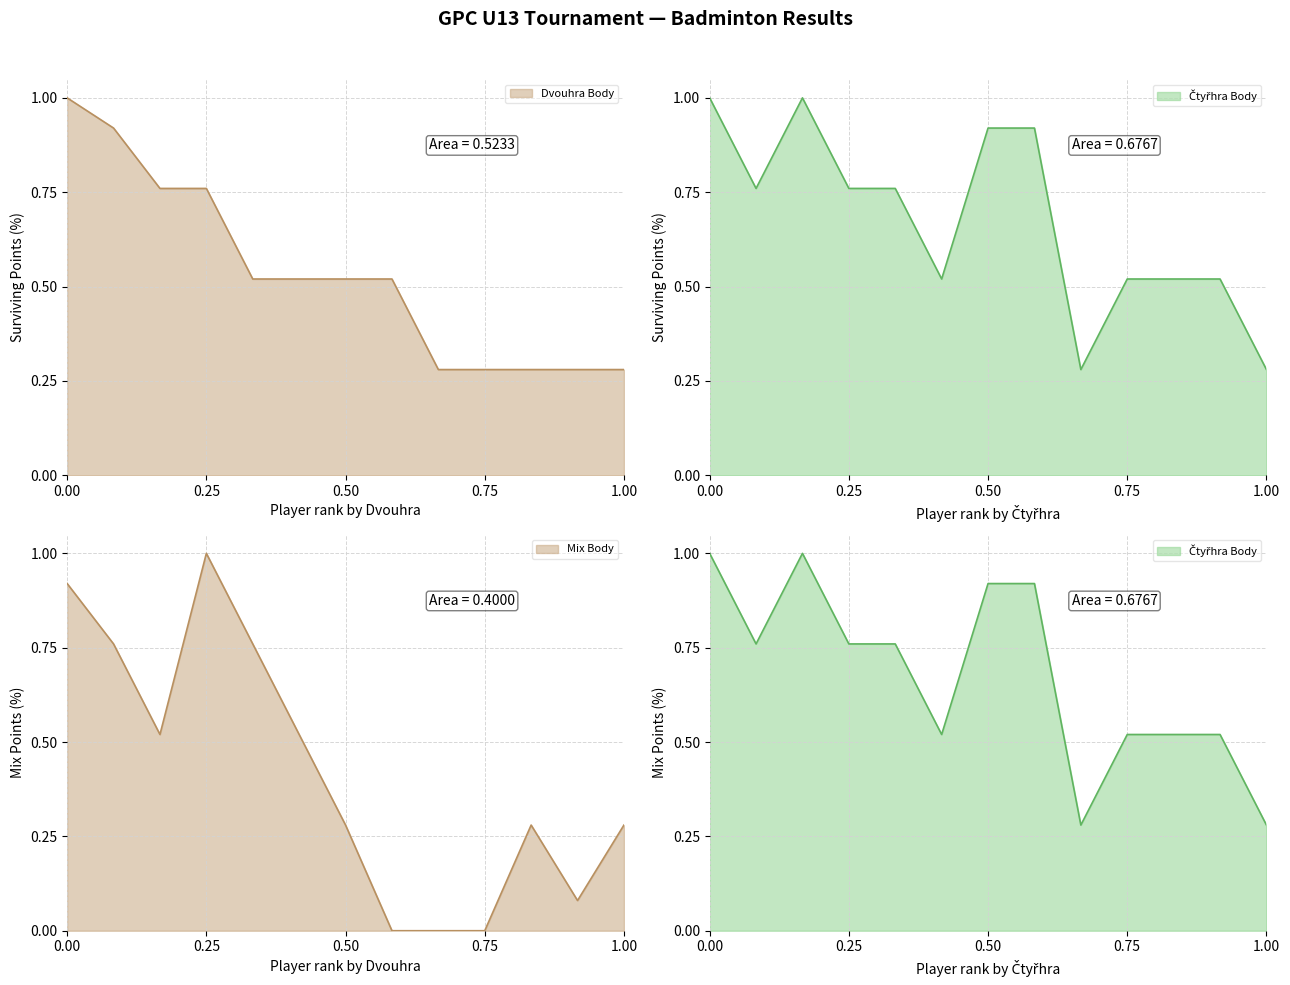

What are all the series names shown in the legend?

Dvouhra Body, Čtyřhra Body, Mix Body